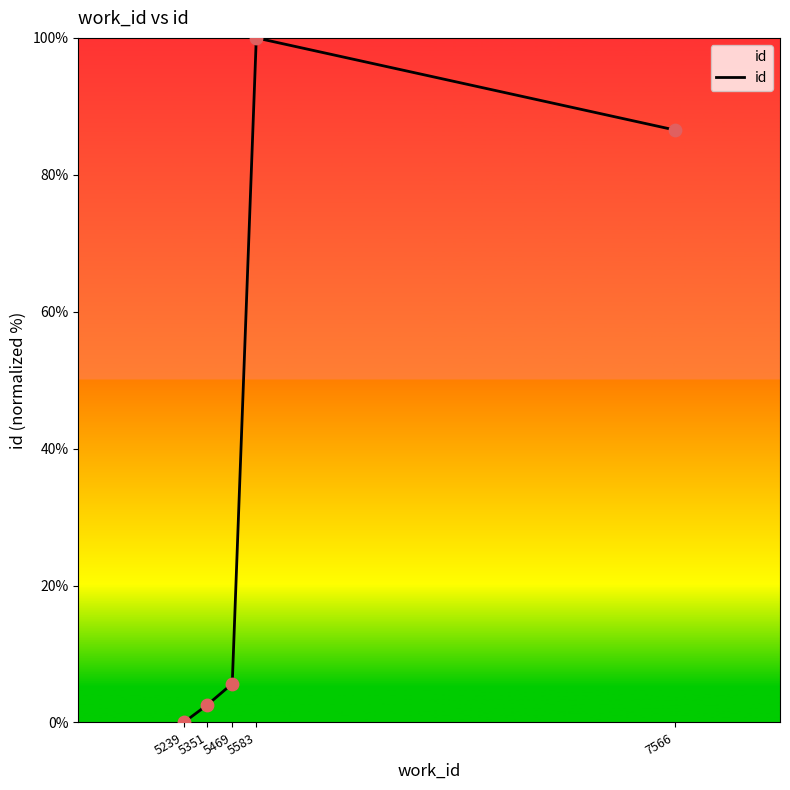

Which has a higher value, 7566 or 5239?

7566